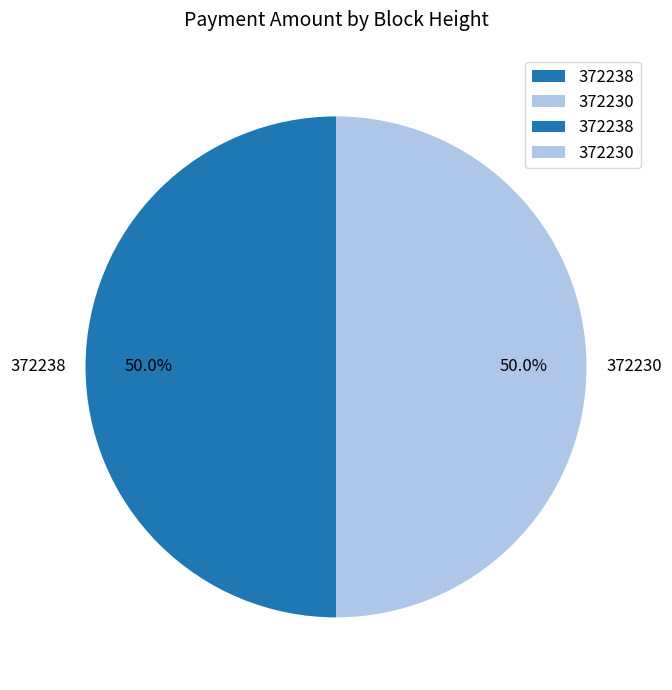

Approximately how many times larger is the value at 372230 compared to 372238?

1.0